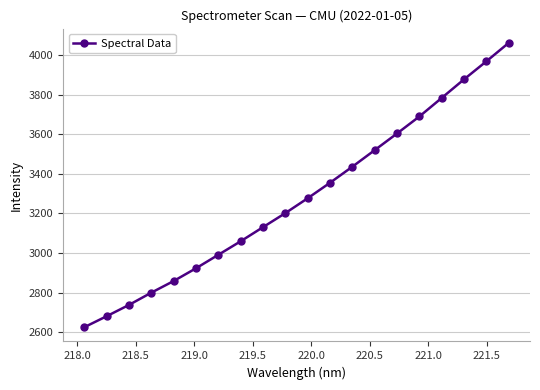

What is the sum of all values?

65585.7